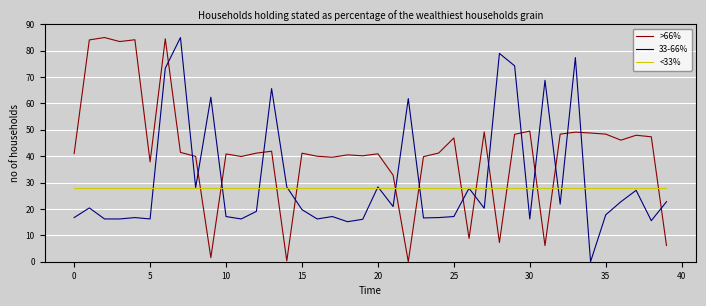

Does the chart display data point markers on the line(s)?

No